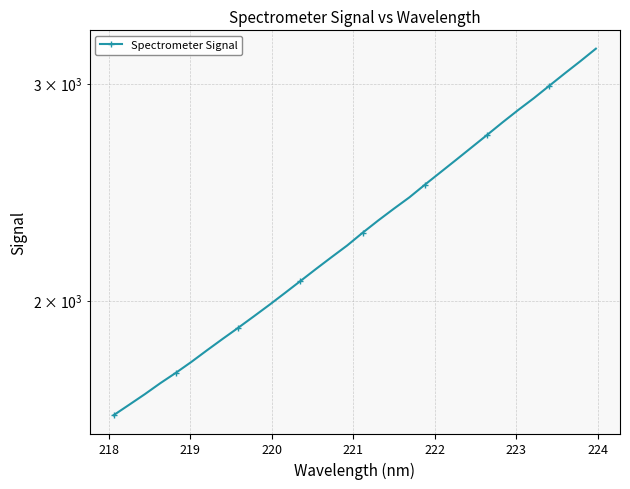

The value at 217 is 700.3. True or false?

False